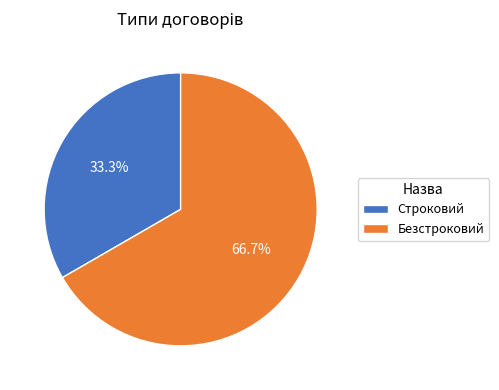

The Безстроковий slice represents 67% of the pie. True or false?

True